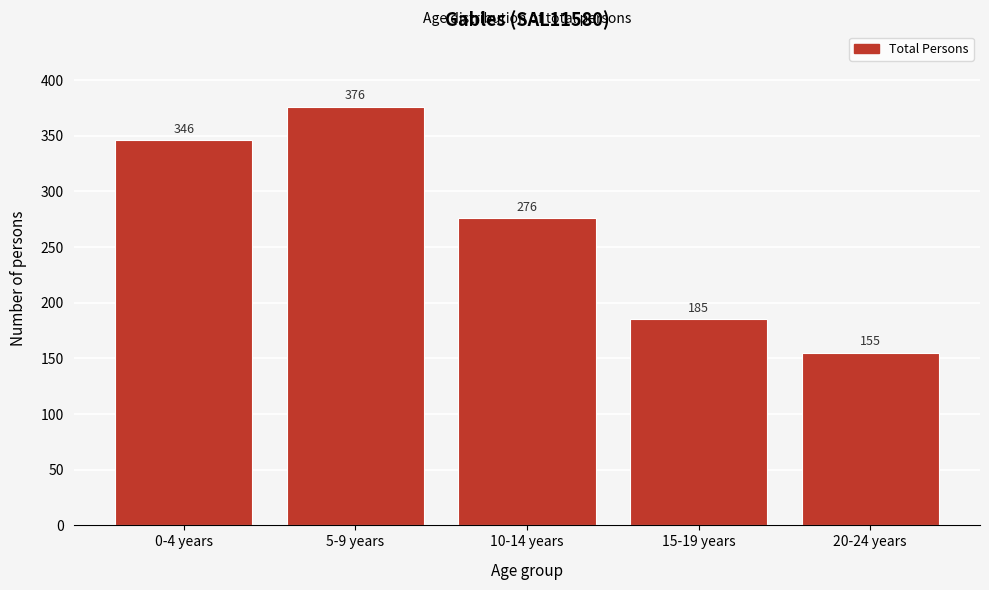

Reading right to left, extract all data points from this chart.

155	185	276	376	346